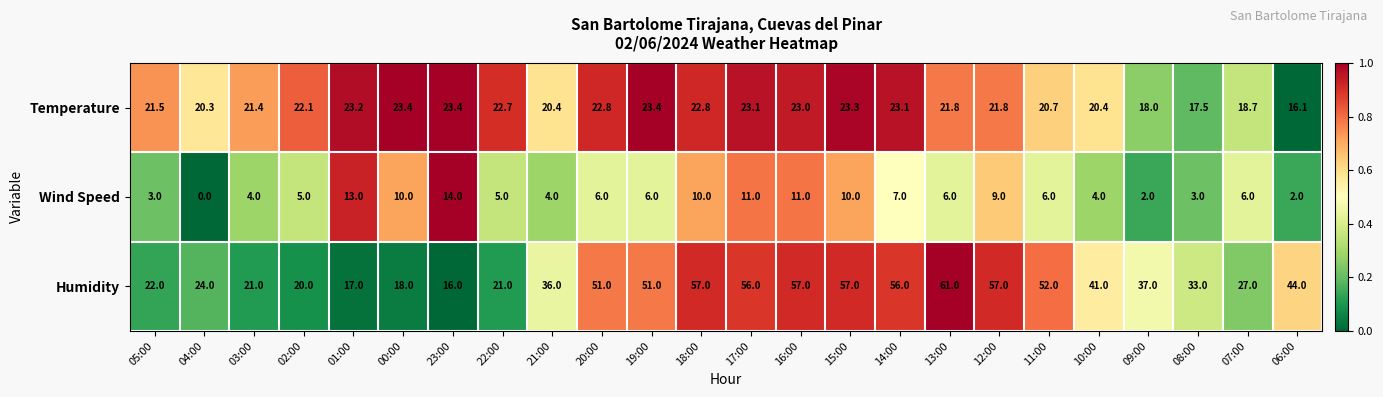

List the series in order of their overall mean, highest first.

Humidity, Temperature, Wind Speed